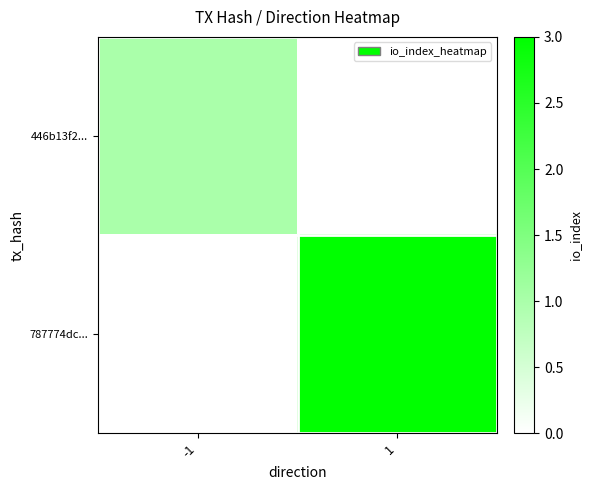

Reading left to right, list all the values displayed in this chart.

446b13f2...: -1=1	1=0
787774dc...: -1=0	1=3